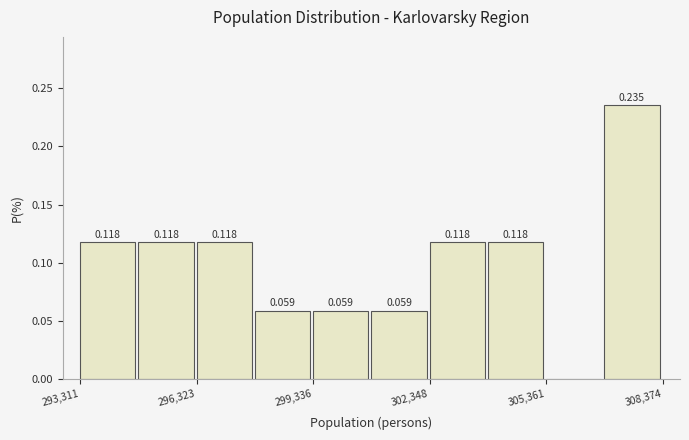

Read against the x-axis, roughly where is the centre of the tallest bar?

307500